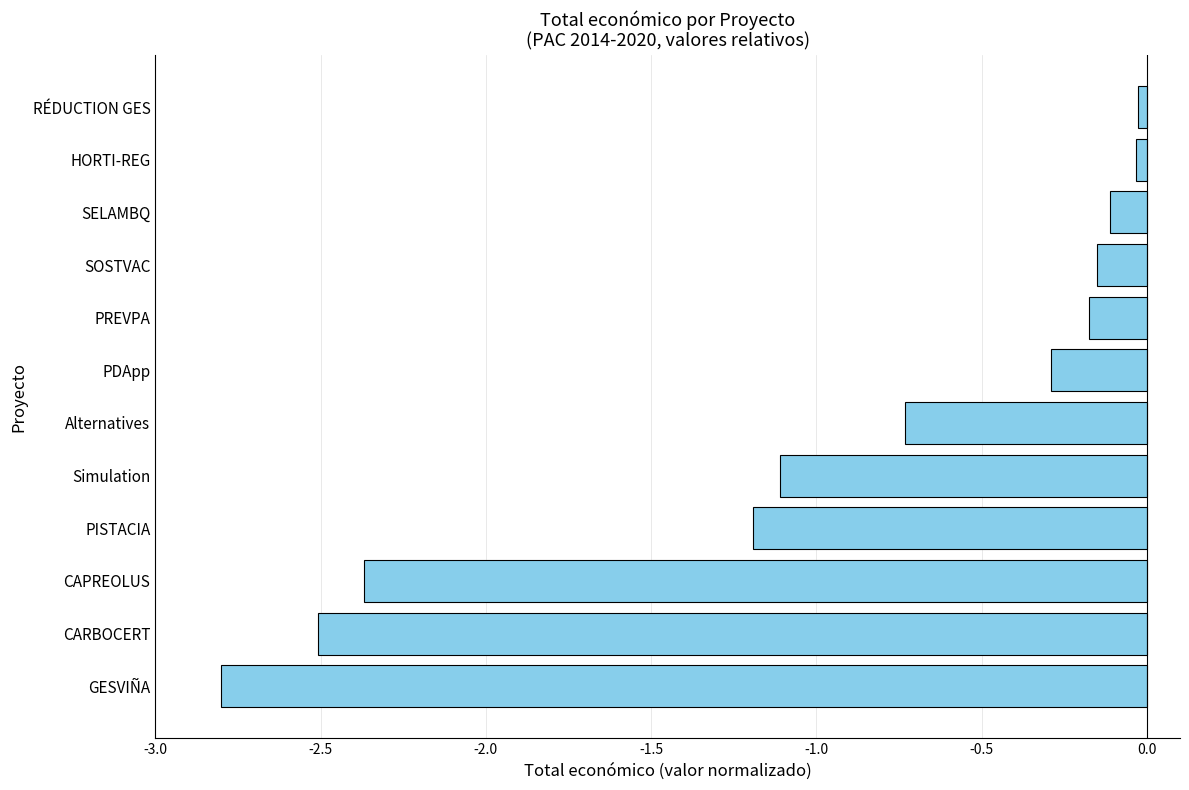

Which has a higher value, GESVIÑA or SOSTVAC?

SOSTVAC